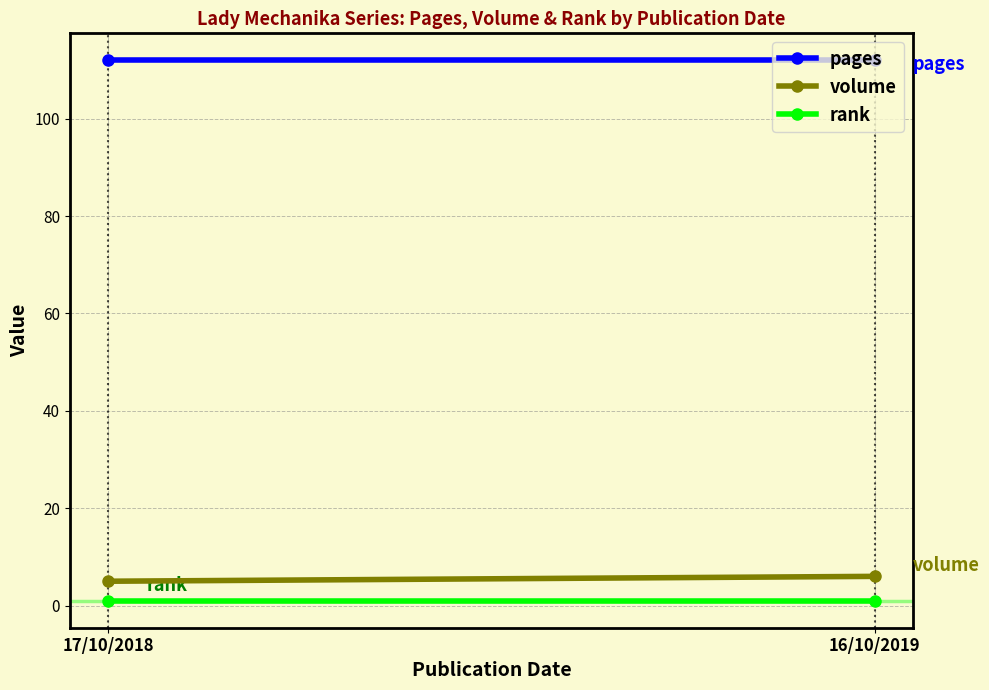

Reading left to right, transcribe all the data shown in this chart.

pages: 112	112
volume: 5	6
rank: 1	1